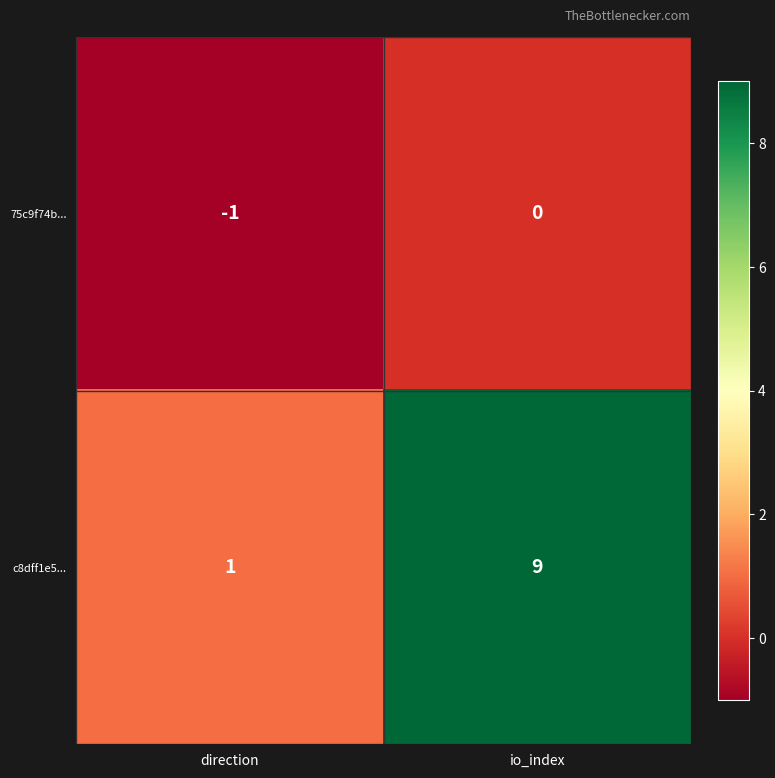

Which series changed the most between direction and io_index?

c8dff1e5...